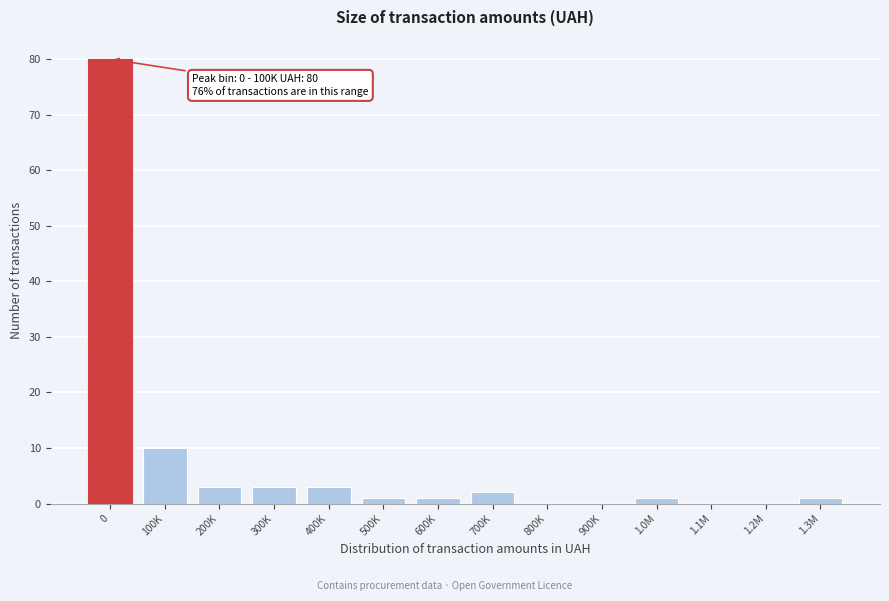

Reading left to right, what are all the values shown in this chart?

0=80	100K=10	200K=3	300K=3	400K=3	500K=1	600K=1	700K=2	800K=0	900K=0	1.0M=1	1.1M=0	1.2M=0	1.3M=1